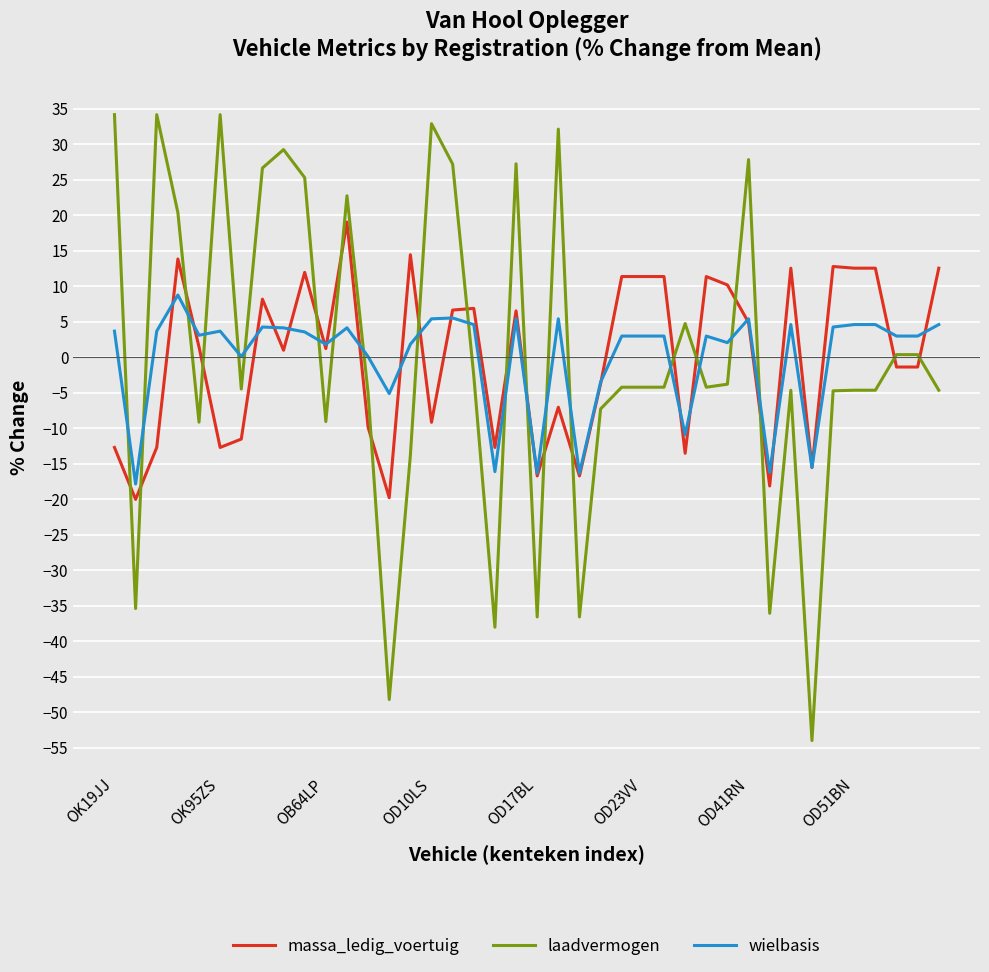

List the series in order of their peak value, lowest first.

wielbasis, massa_ledig_voertuig, laadvermogen